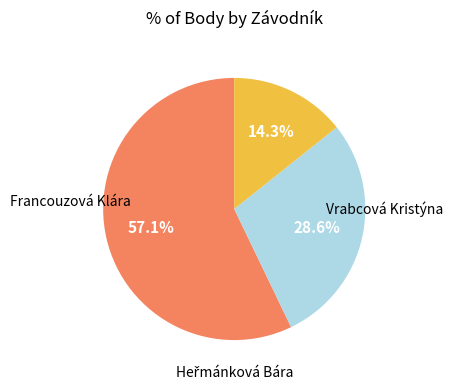

Does any single category account for the majority?

Yes